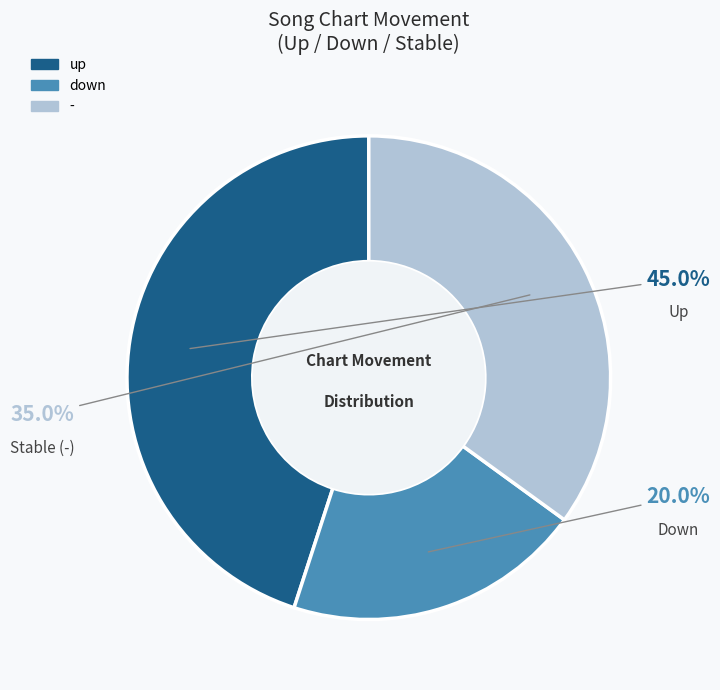

To the nearest percent, what percentage of the pie is up?

45%